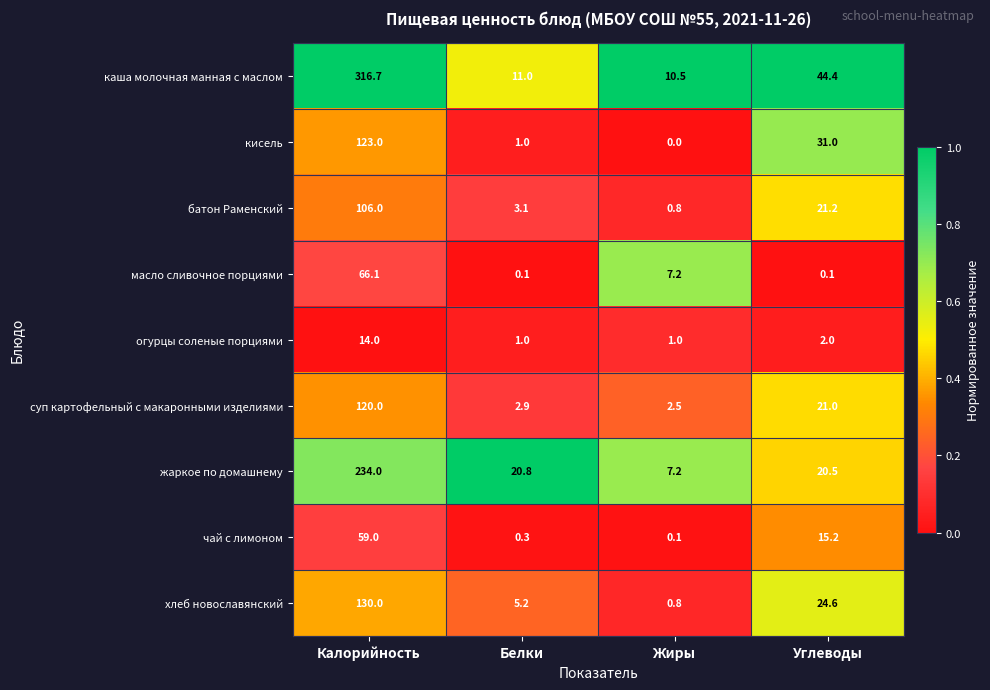

At which category is the sum across all series the highest?

Калорийность